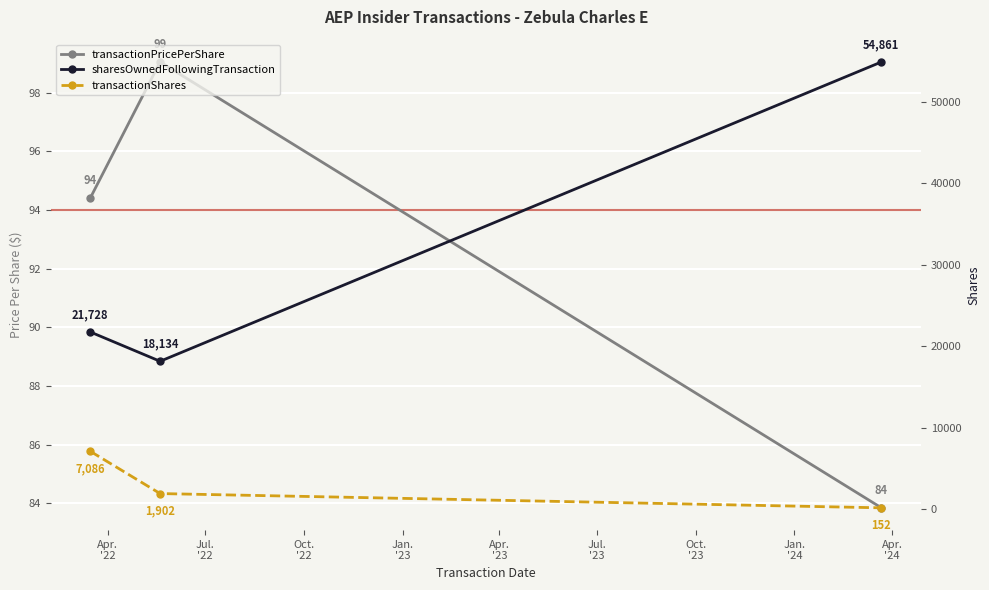

What is the total value across all series at Jul.
'22?

20135.0